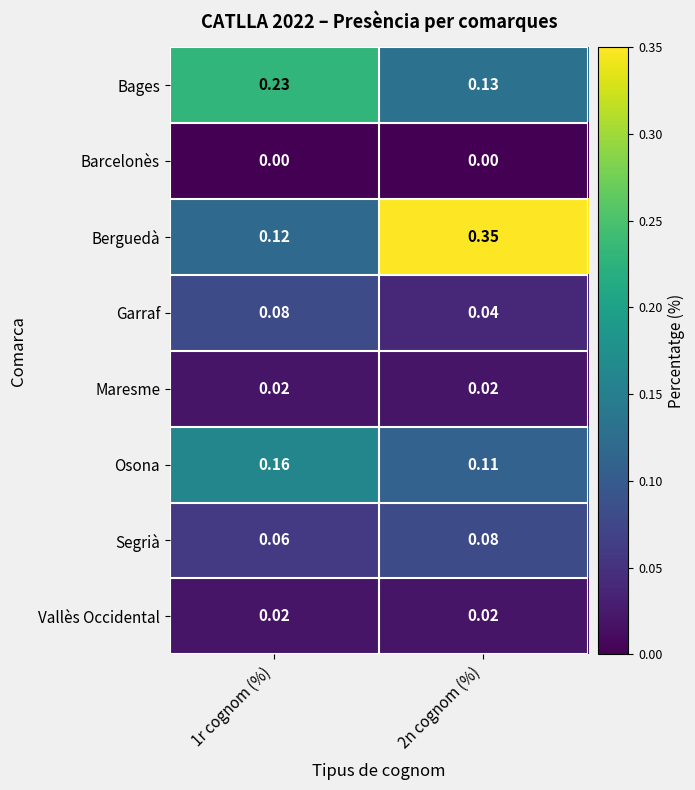

Which series has the largest range (max minus min)?

Berguedà